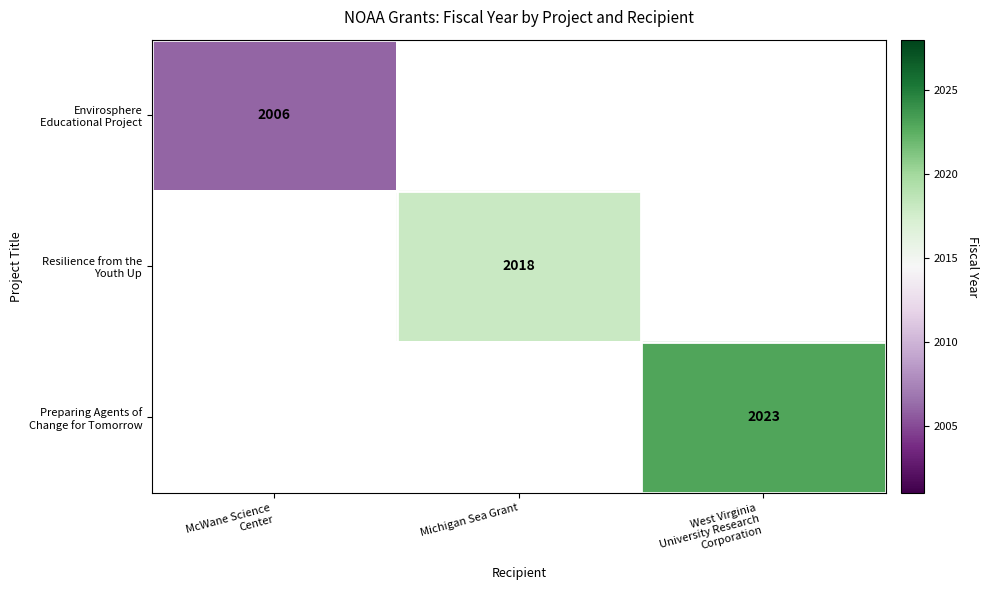

Which series has the largest range (max minus min)?

Envirosphere Educational Project